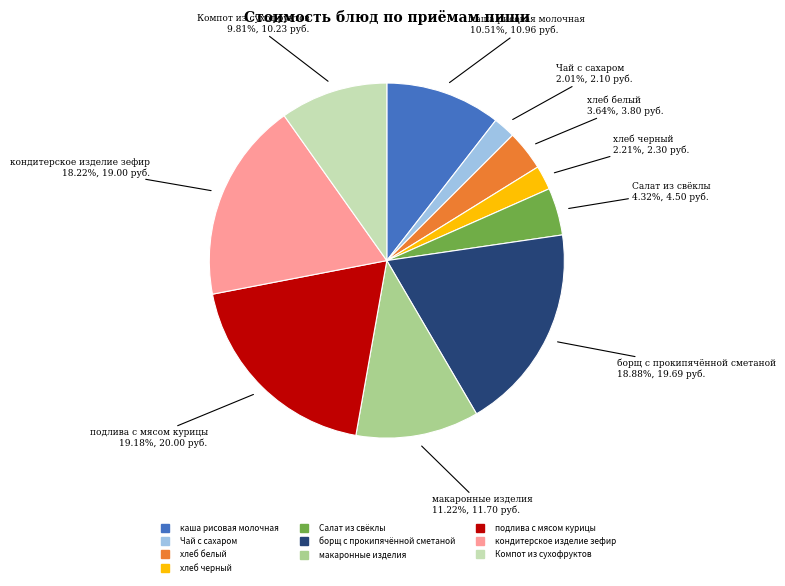

Is there any slice that represents more than half of the pie?

No